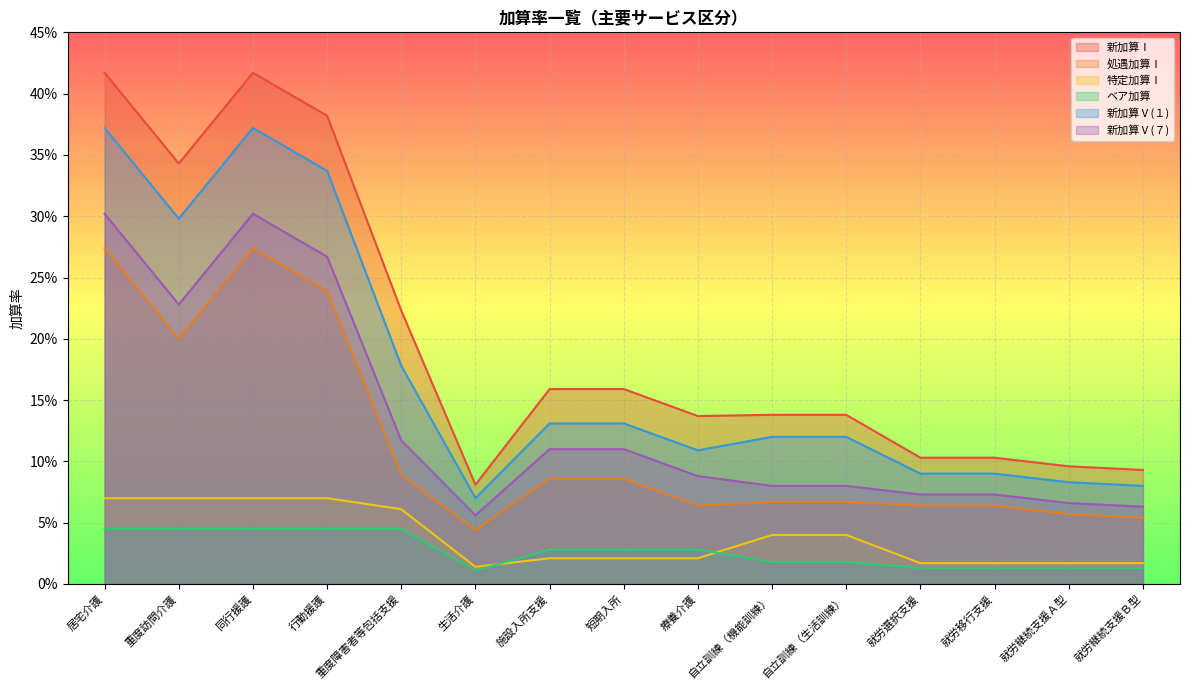

At which category is the sum across all series the highest?

居宅介護